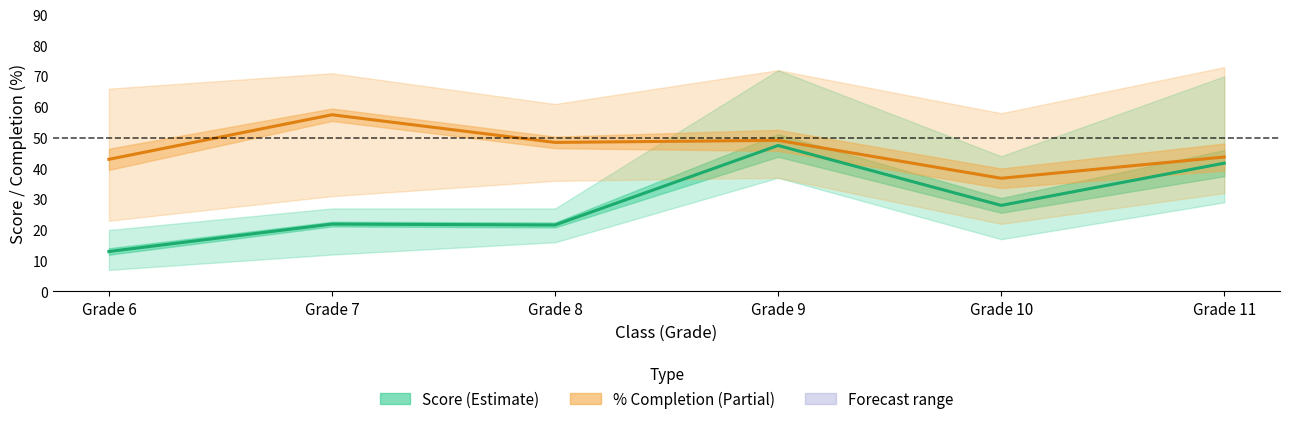

What is the value of the Avg score point at the 5th from the left?

28.0